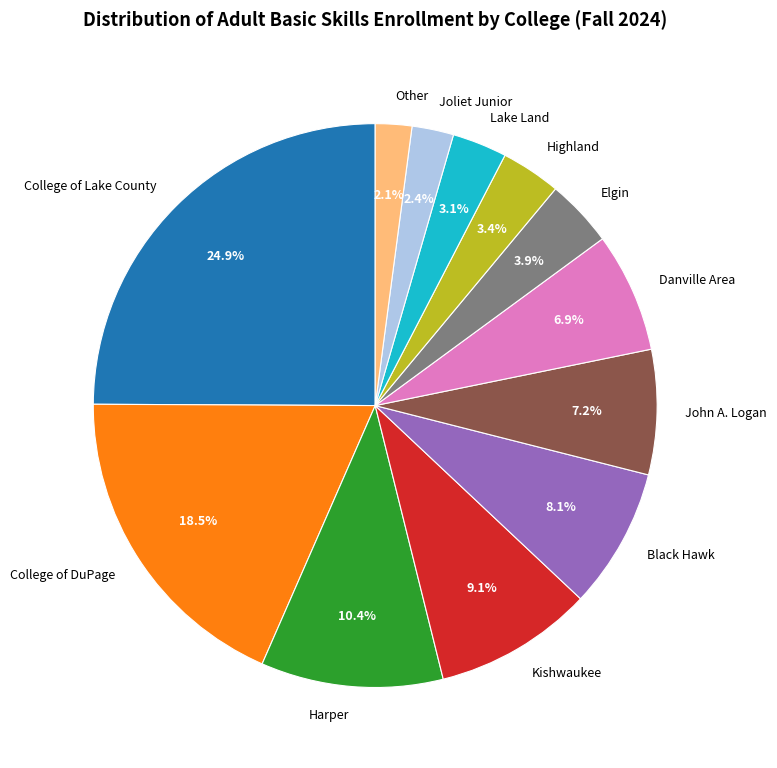

Approximately how many times larger is the value at College of Lake County compared to College of DuPage?

1.3